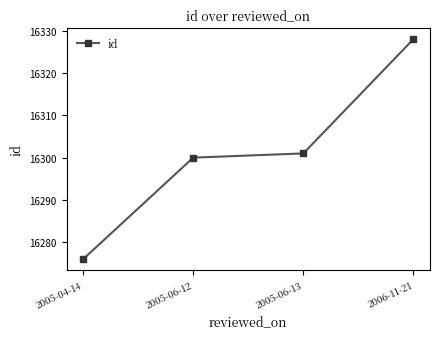

At which category does the chart reach its minimum across all series?

2005-04-14